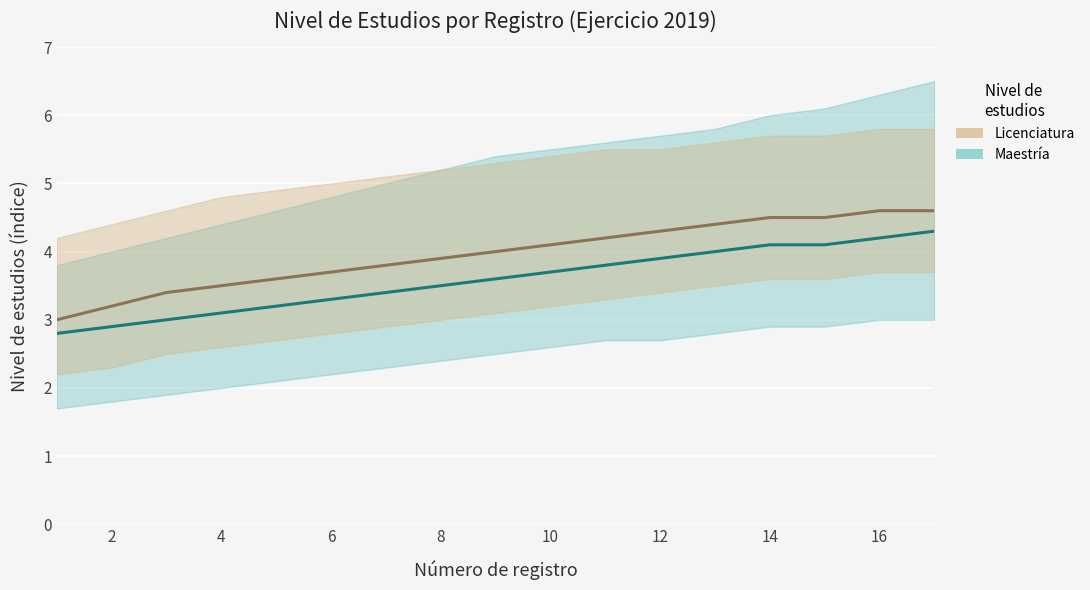

What is the value of the Licenciatura point at the 7th from the left?

3.8